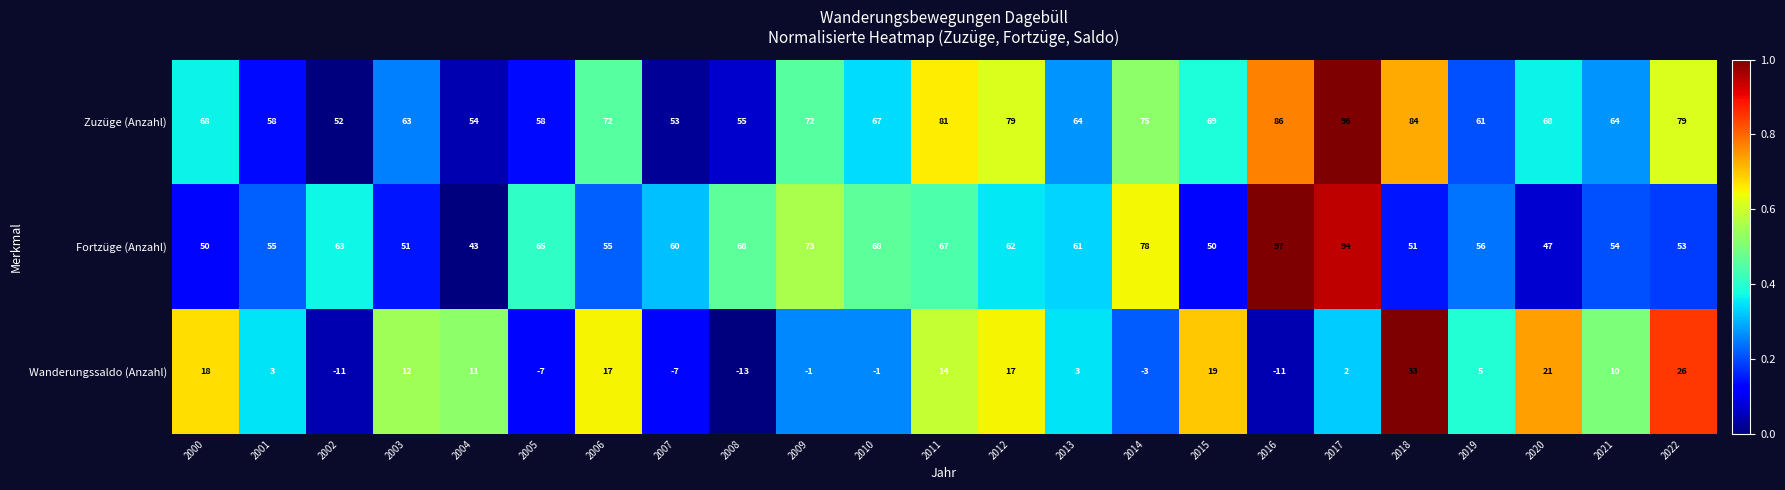

What is the average value of the Wanderungssaldo (Anzahl) series?

7